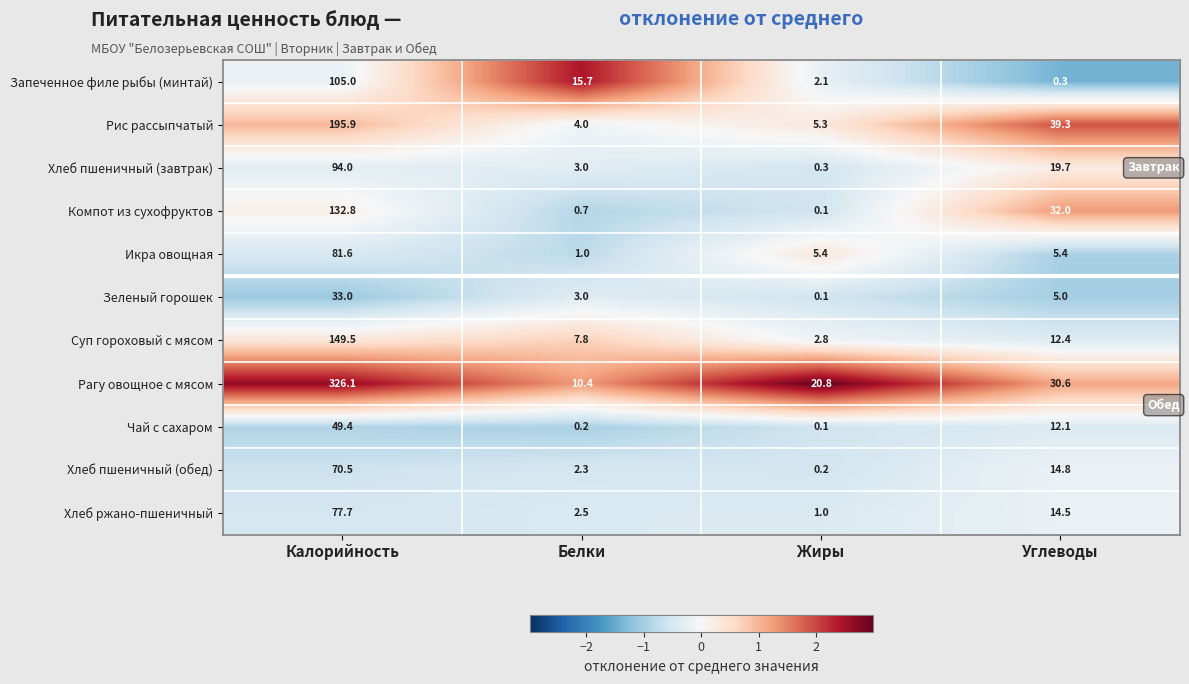

What is the difference between the Хлеб пшеничный (завтрак) values at Калорийность and Жиры?

93.7